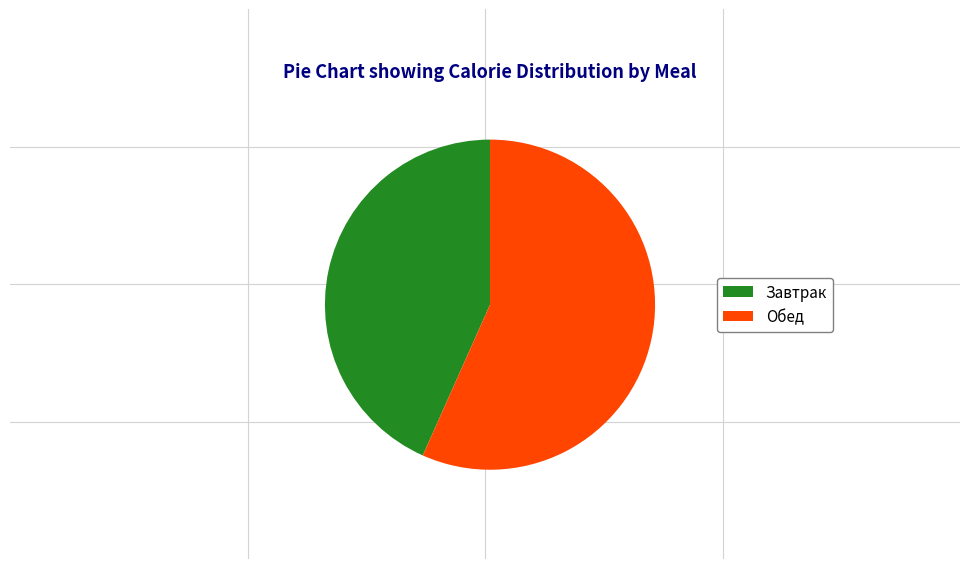

How many segments does this pie chart have?

2